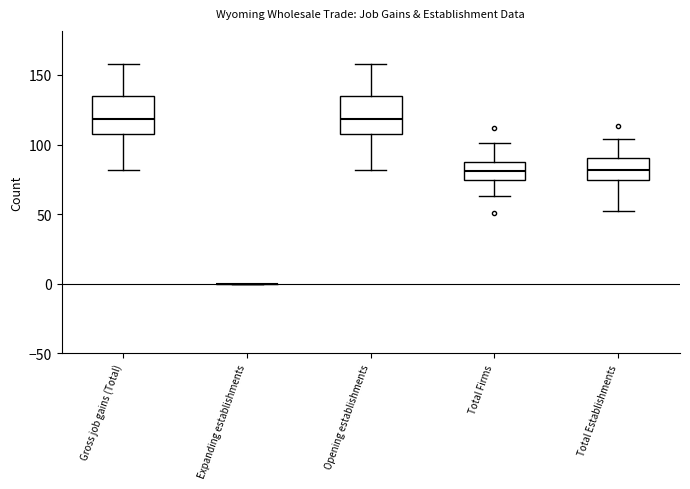

Where is the lower edge of the box for Gross job gains (Total) on the y-axis? The values are not printed on the chart, so give them approximately, as read against the axis.

110